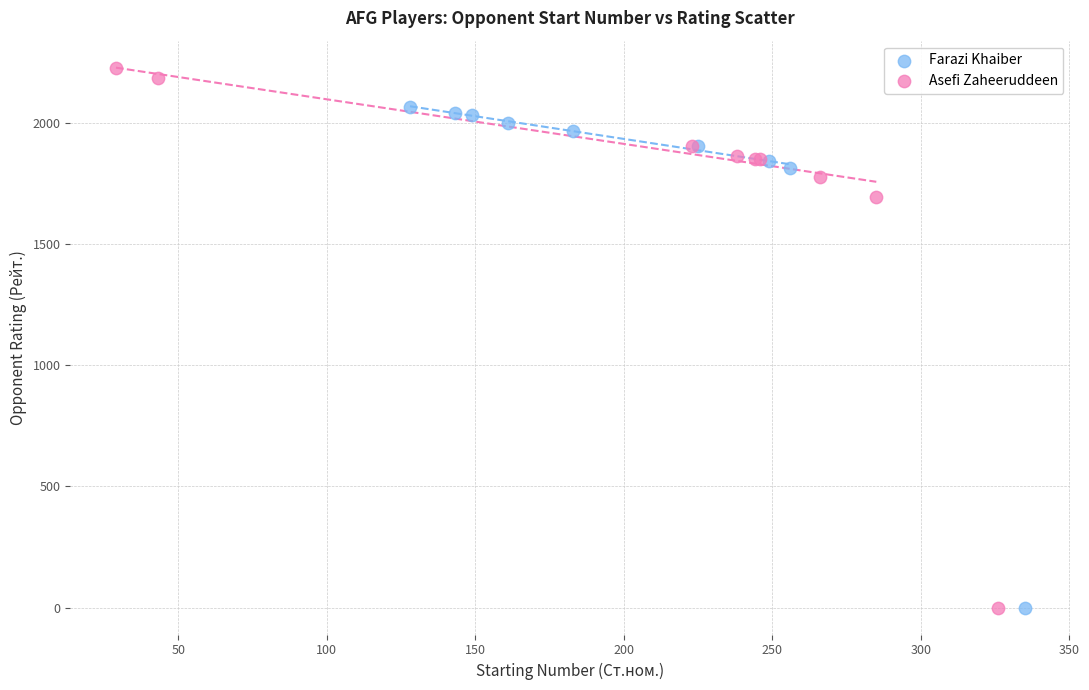

What are all the series names shown in the legend?

Farazi Khaiber, Asefi Zaheeruddeen